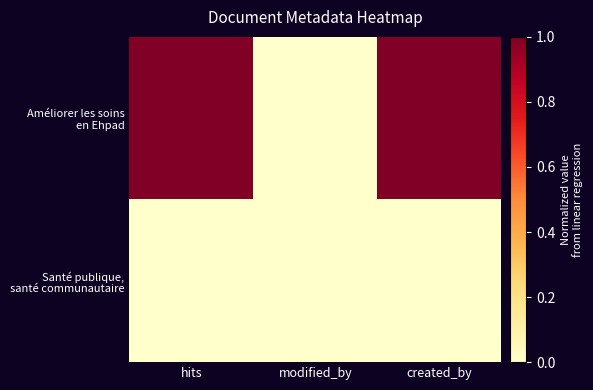

Count the number of categories in the chart.

3